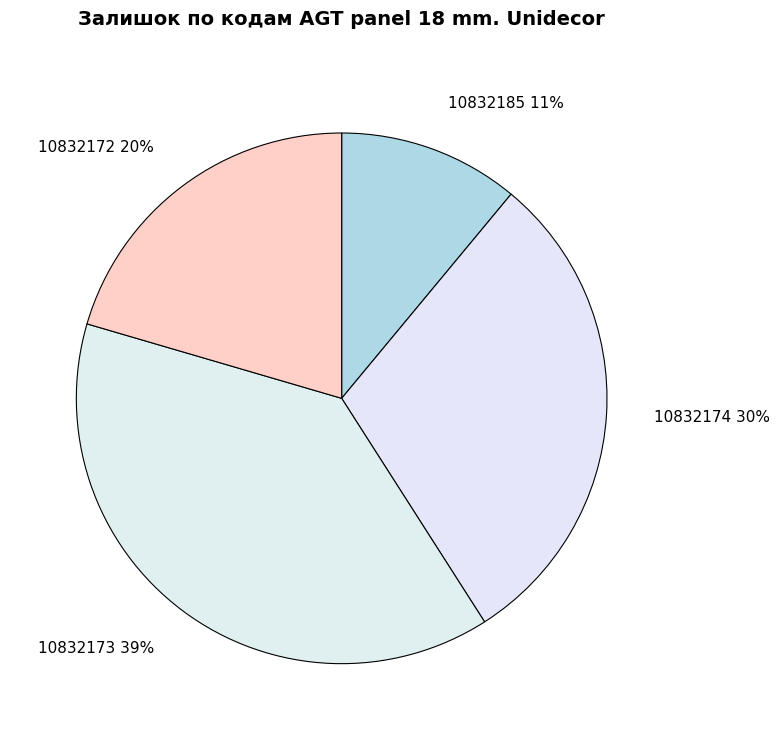

How many slices are in this pie chart?

4